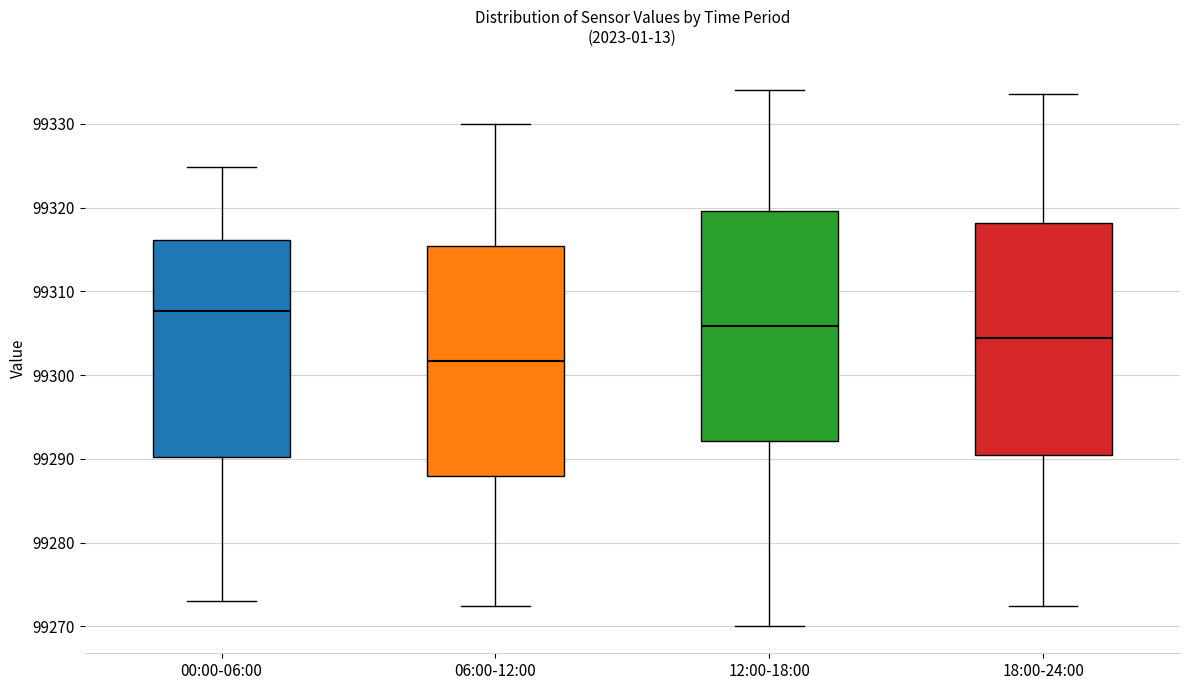

Which box's median line is the lowest?

06:00-12:00